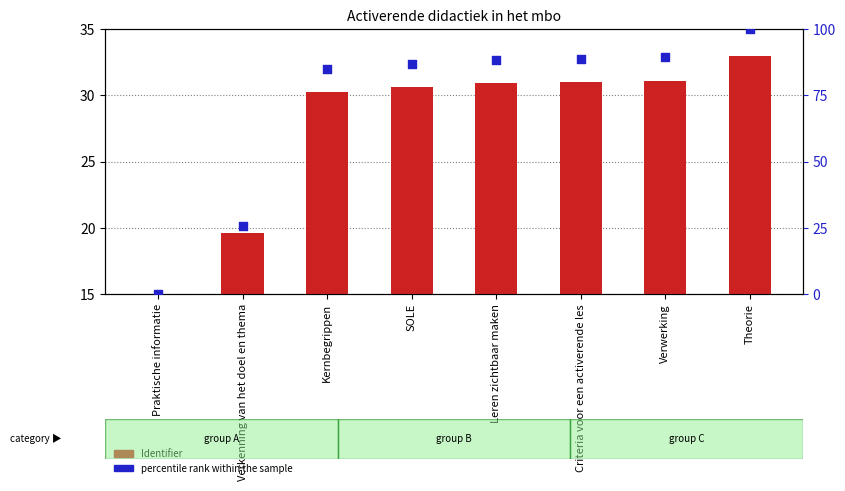

What is the total value across all series at Verkenning van het doel en thema?

45.2